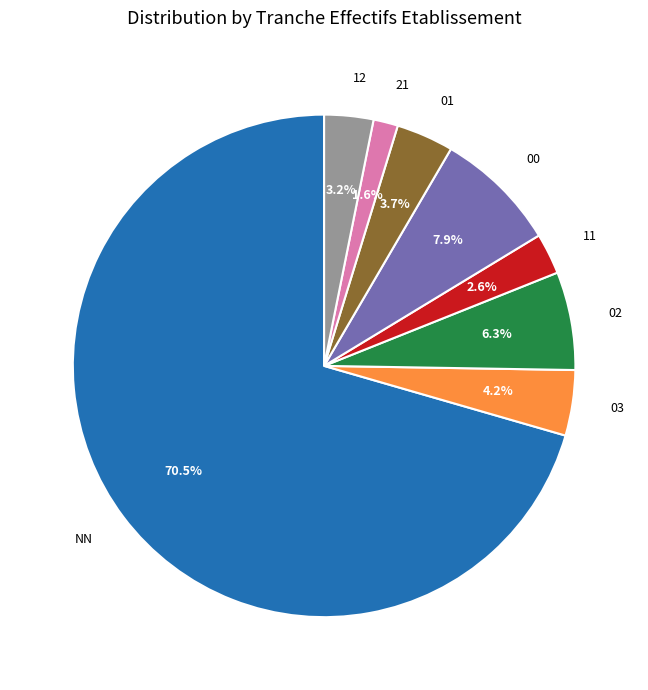

To the nearest percent, what is the difference between the 02 and 21 slice percentages?

5%